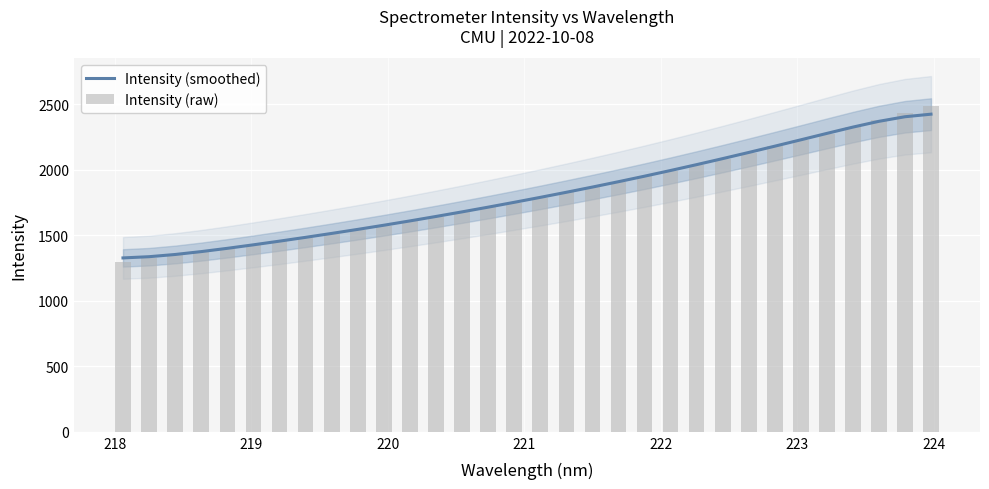

What are all the series names shown in the legend?

Intensity (smoothed), Intensity (raw)